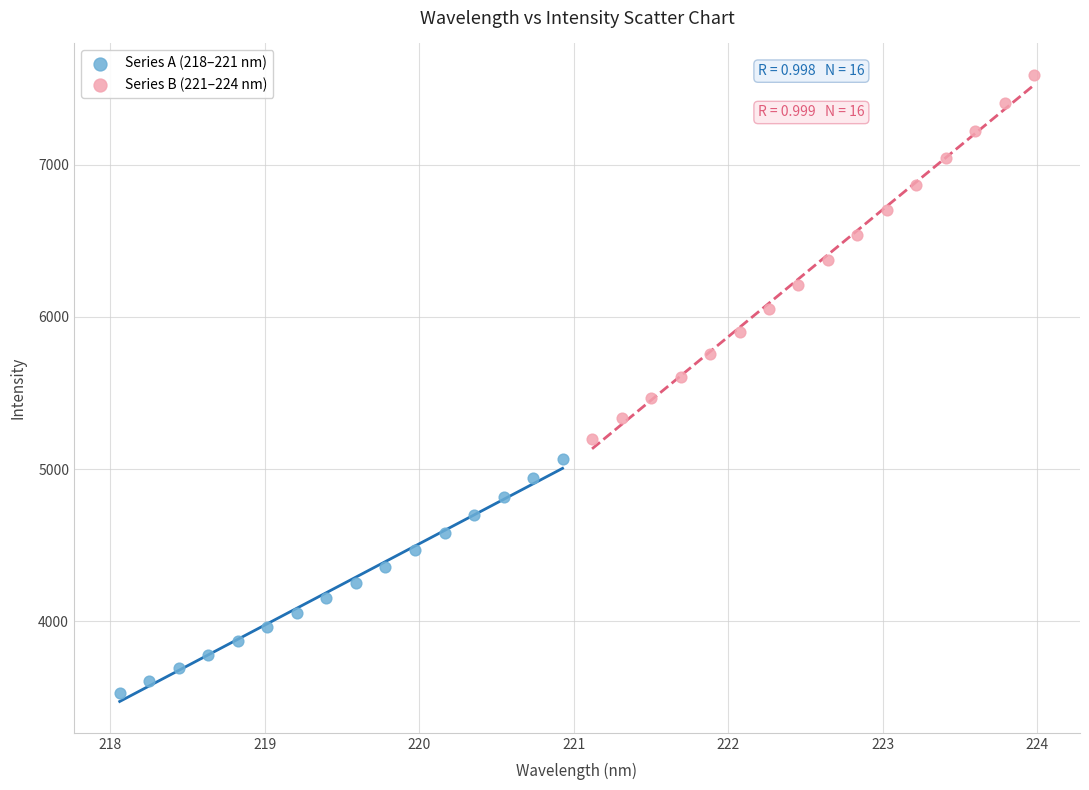

Which series contains the highest Y value?

Series B (221–224 nm)